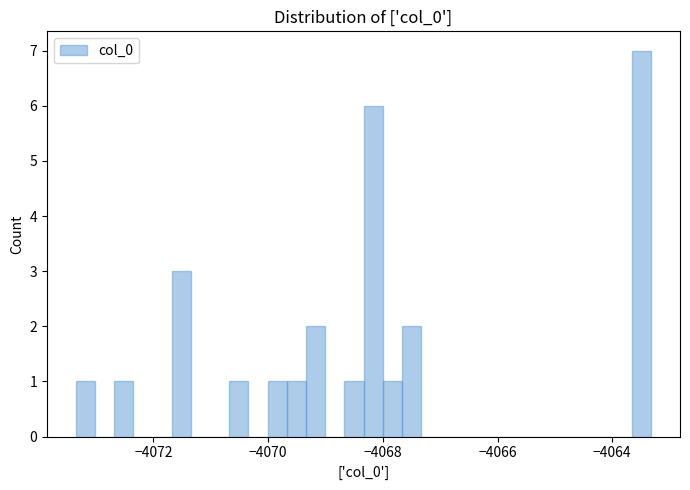

Read against the x-axis, roughly where is the centre of the tallest bar?

-4063.4